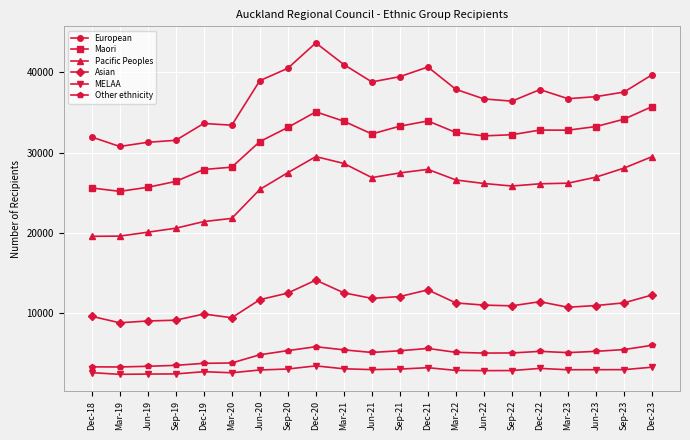

At which category does the chart reach its peak across all series?

Dec-20